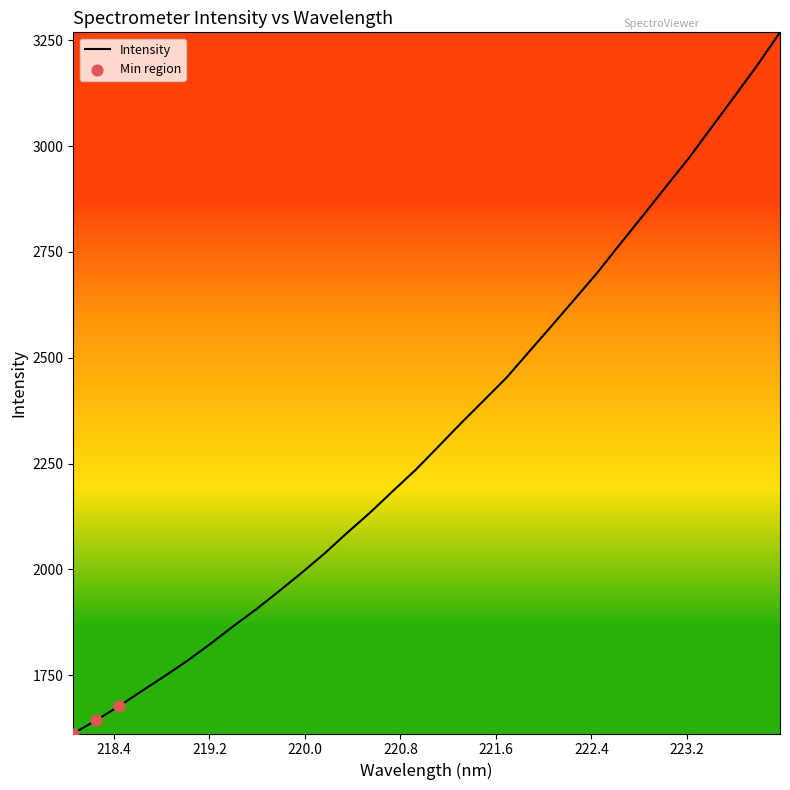

What is the greatest value displayed?

3269.0